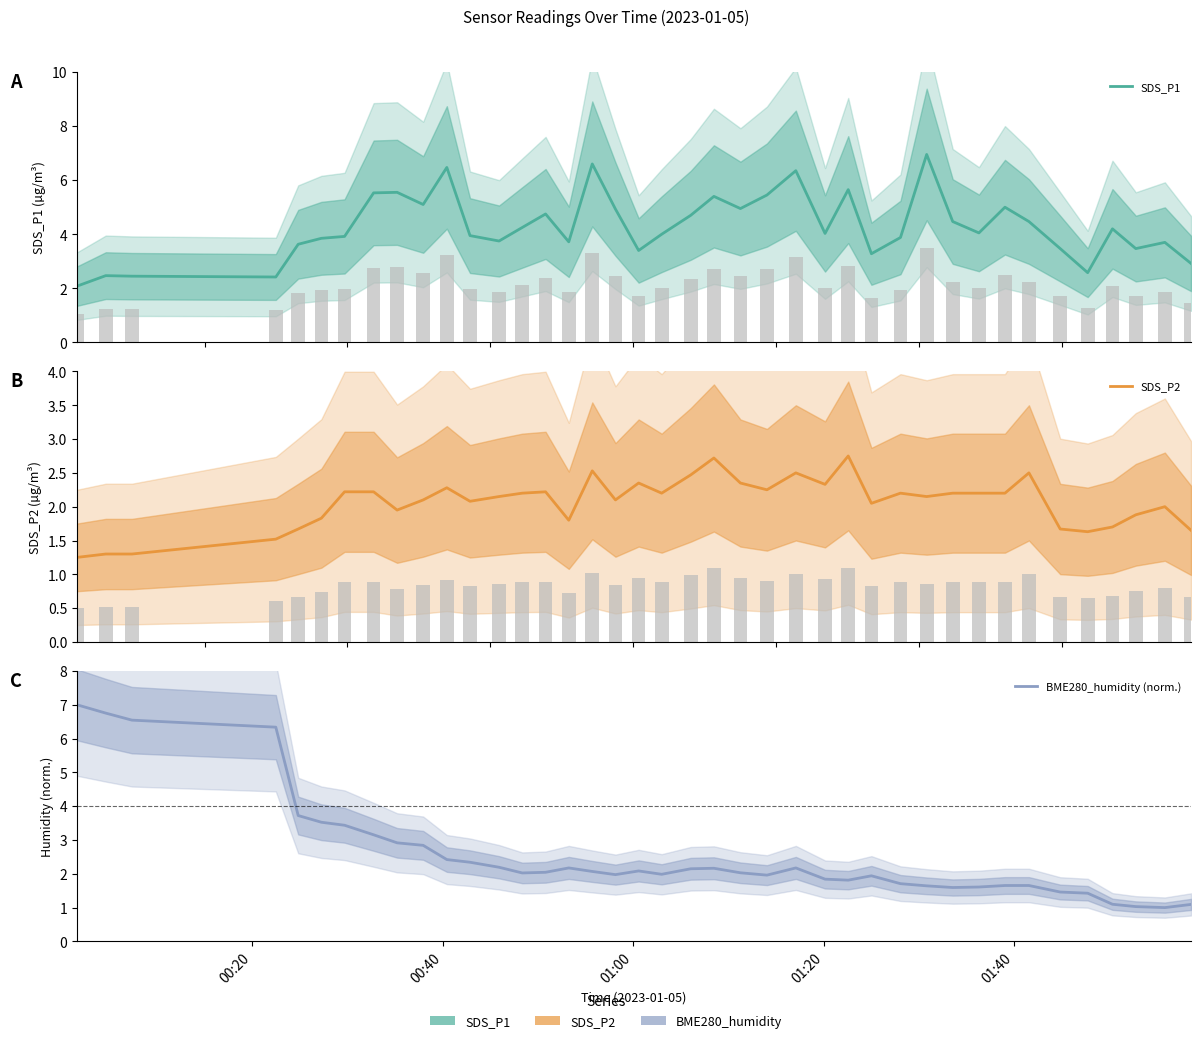

What is the sum of all BME280_humidity (norm.) values?

100.6